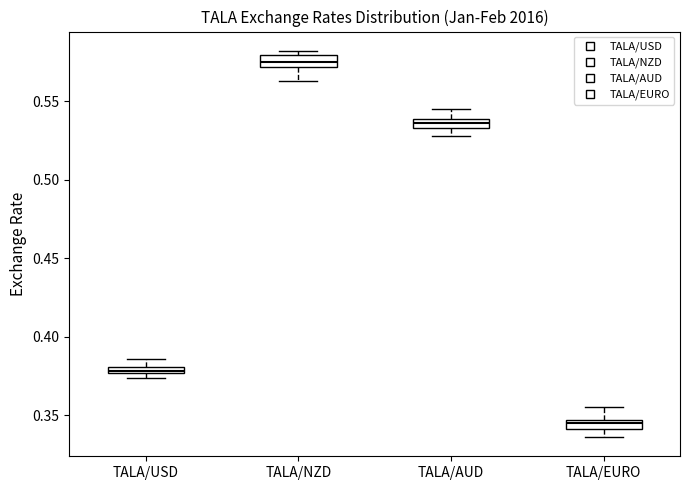

Which box has the highest median line?

TALA/NZD